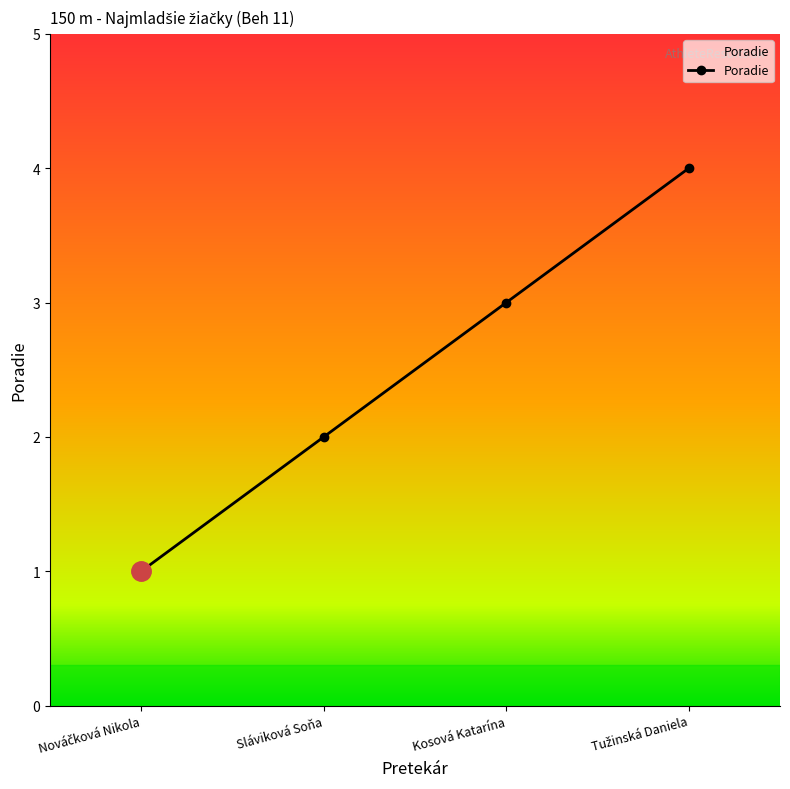

Reading right to left, list all the values displayed in this chart.

4	3	2	1